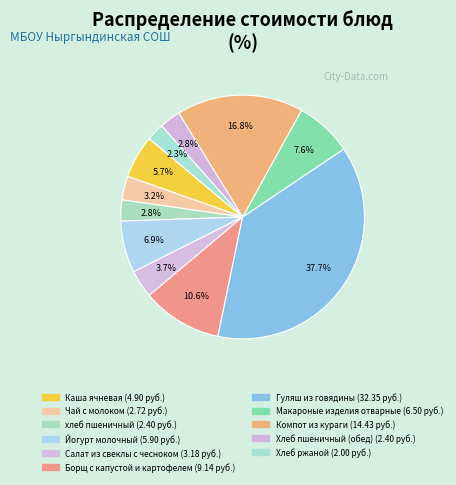

The Гуляш из говядины slice represents 25% of the pie. True or false?

False